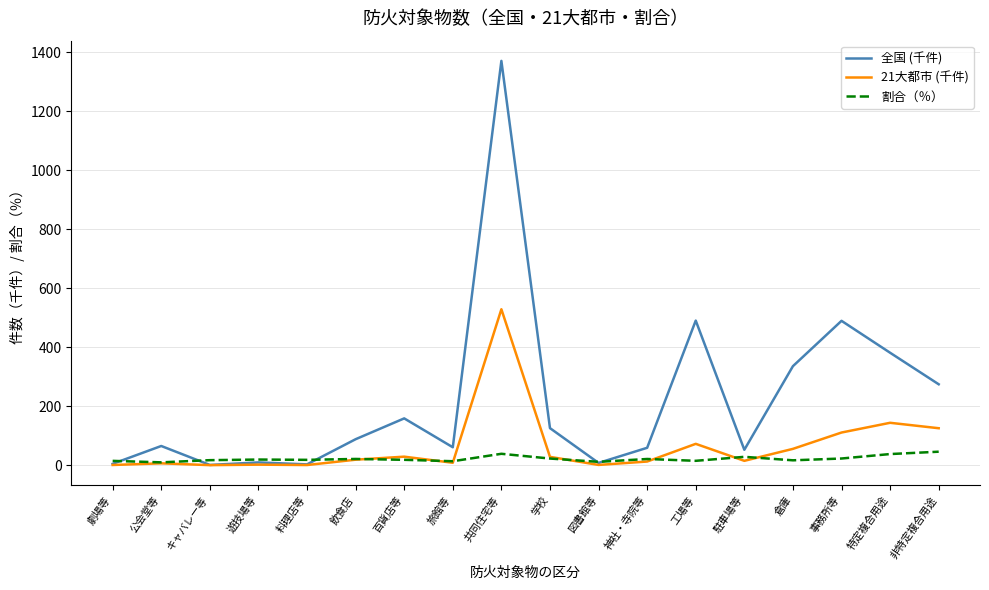

Between 学校 and 特定複合用途, which series saw the biggest shift?

全国 (千件)